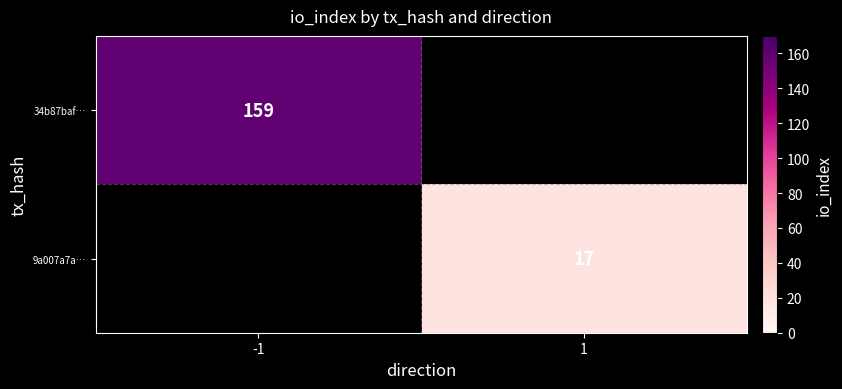

The 9a007a7a… series shows 17 at 1. True or false?

True